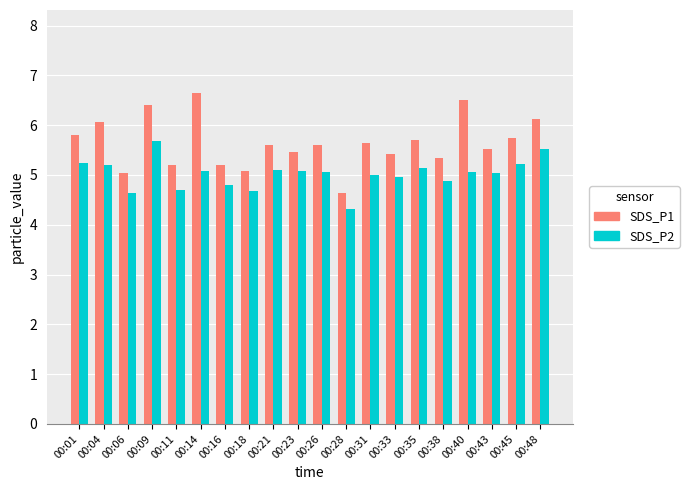

Which series has the largest range (max minus min)?

SDS_P1